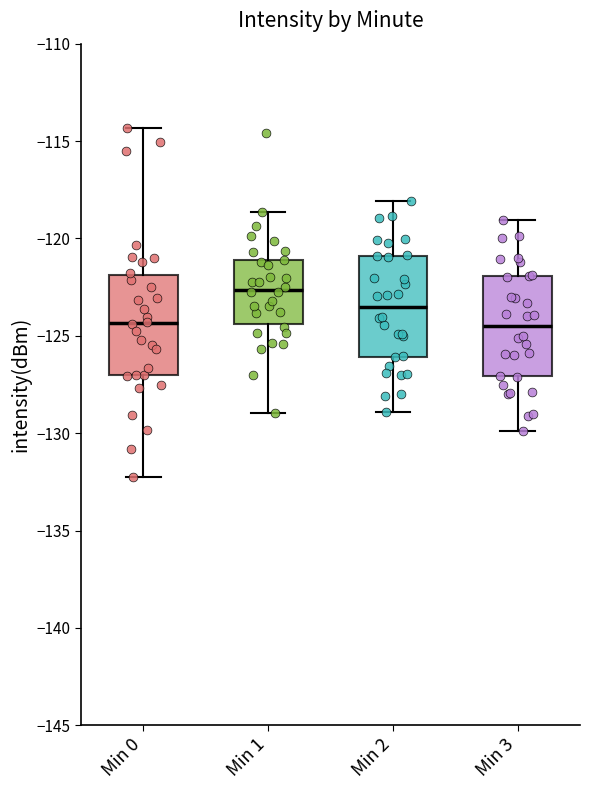

Reading left to right, read every box against the y-axis: the position of its median line, the range the box covers, and the ends of its whiskers. The values are not printed on the chart, so give them approximately, as read against the axis.

Min 0: median -124.5, box -127.0 to -122.0, whiskers -132.0 to -114.5
Min 1: median -122.5, box -124.5 to -121.0, whiskers -129.0 to -118.5
Min 2: median -123.5, box -126.0 to -121.0, whiskers -129.0 to -118.0
Min 3: median -124.5, box -127.0 to -122.0, whiskers -130.0 to -119.0